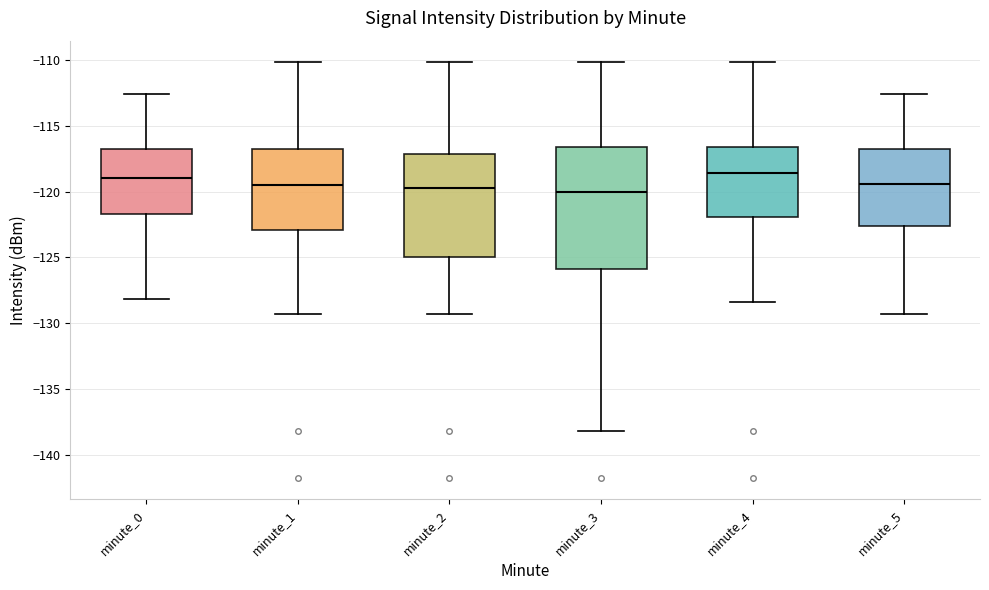

Reading left to right, transcribe this box plot: for each box, give where its median line is, the range the box spans, and where its two whiskers end, as read against the y-axis. The values are not printed on the chart, so give them approximately, as read against the axis.

minute_0: median -119.0, box -121.5 to -117.0, whiskers -128.0 to -112.5
minute_1: median -119.5, box -123.0 to -116.5, whiskers -129.5 to -110.0
minute_2: median -119.5, box -125.0 to -117.0, whiskers -129.5 to -110.0
minute_3: median -120.0, box -126.0 to -116.5, whiskers -138.0 to -110.0
minute_4: median -118.5, box -122.0 to -116.5, whiskers -128.5 to -110.0
minute_5: median -119.5, box -122.5 to -116.5, whiskers -129.5 to -112.5